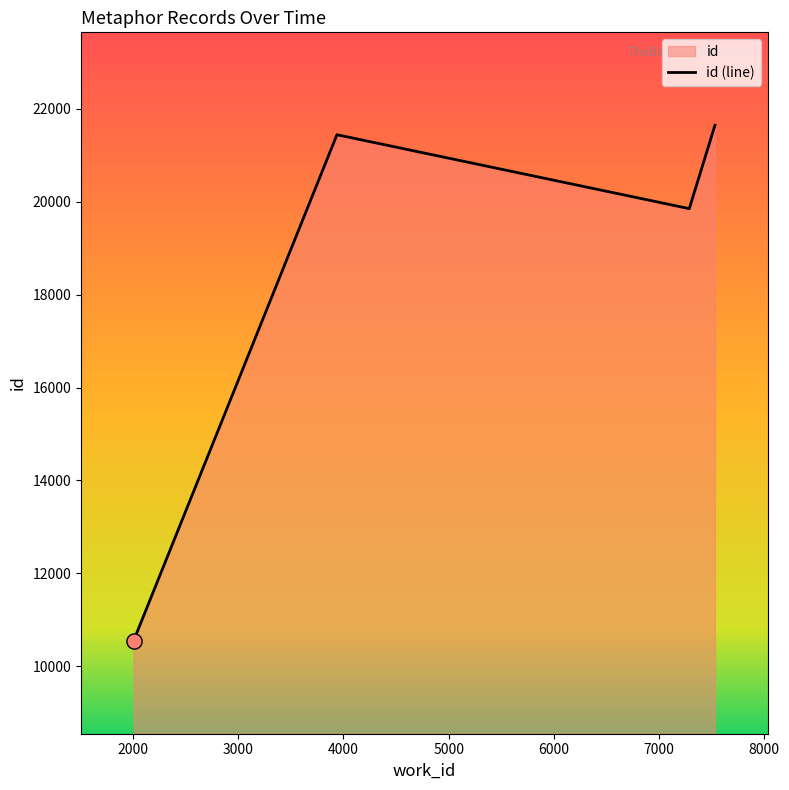

How many interior local valleys (lower than both neighbors) does the data have?

1